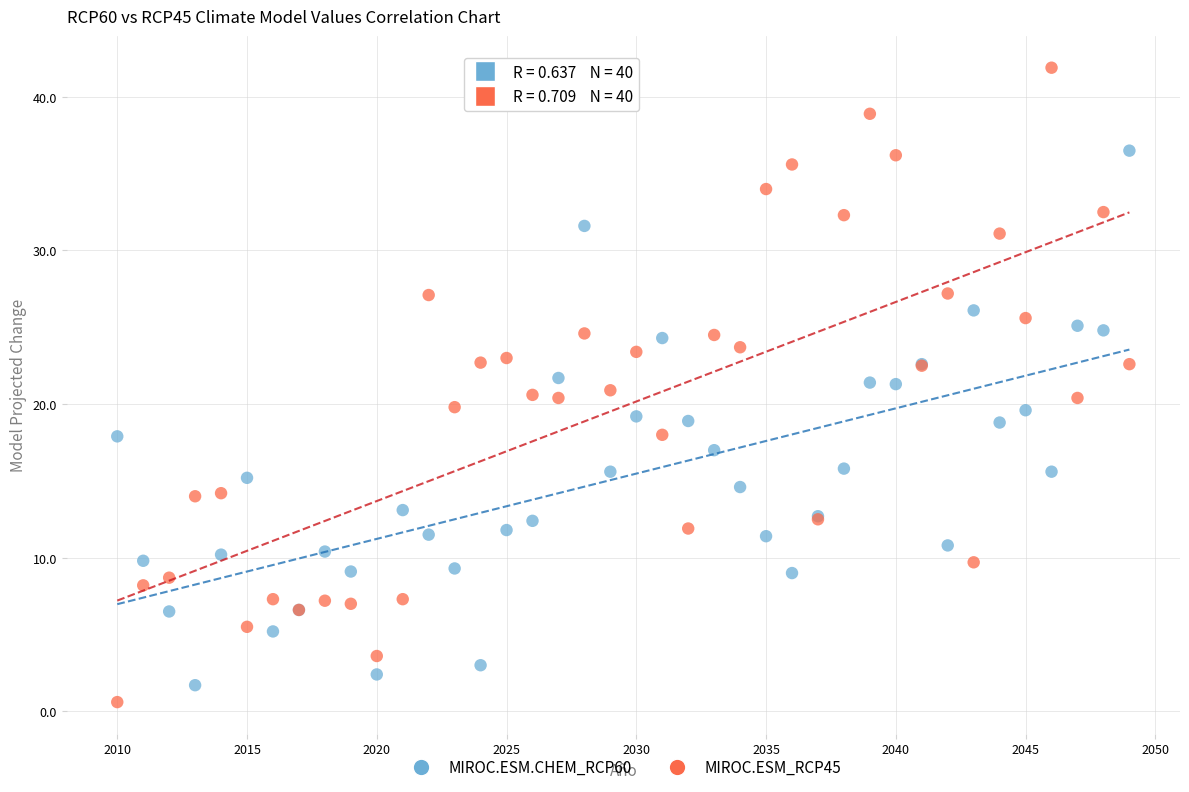

Which series contains the highest Y value?

MIROC.ESM_RCP45